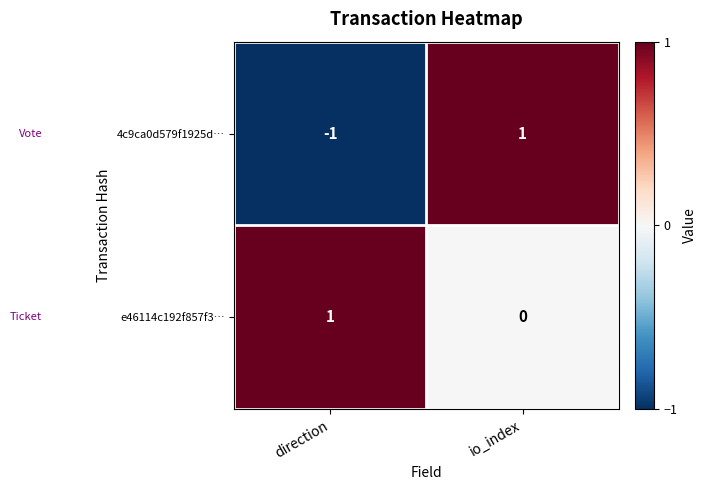

At how many categories does at least one series exceed 0?

2